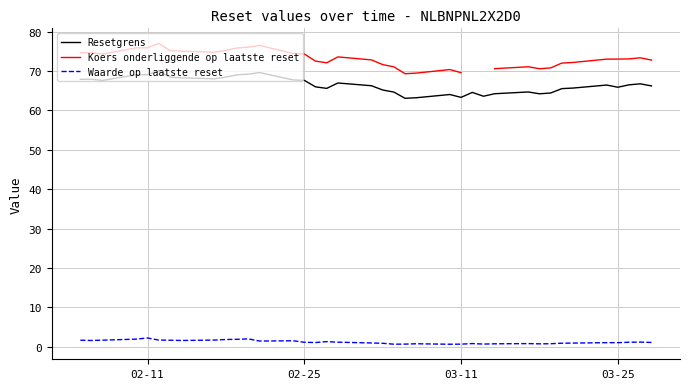

What is the minimum value for Resetgrens?

63.1